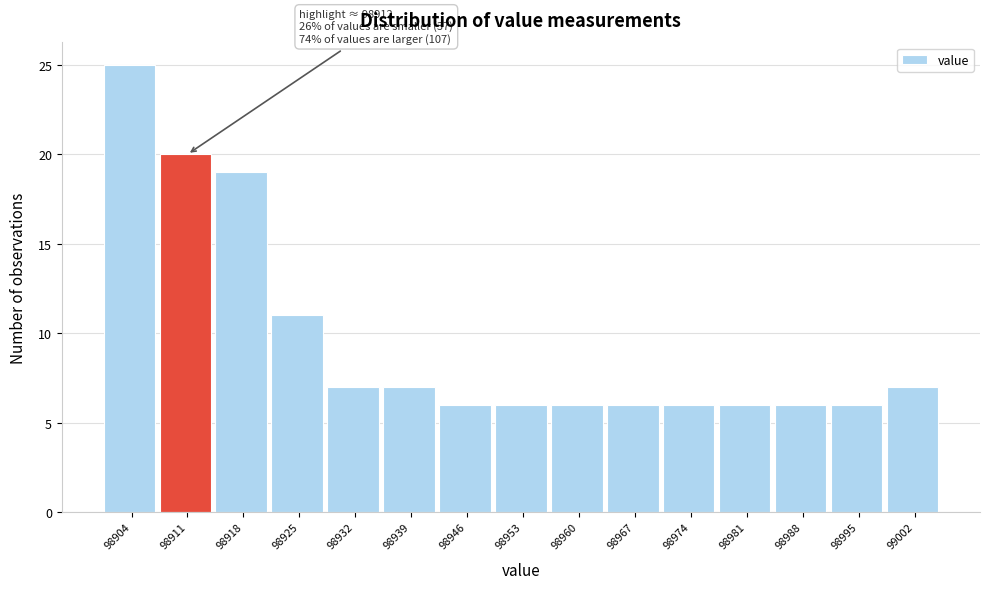

Over which range of the x-axis is the bar tallest?

98900 to 98907